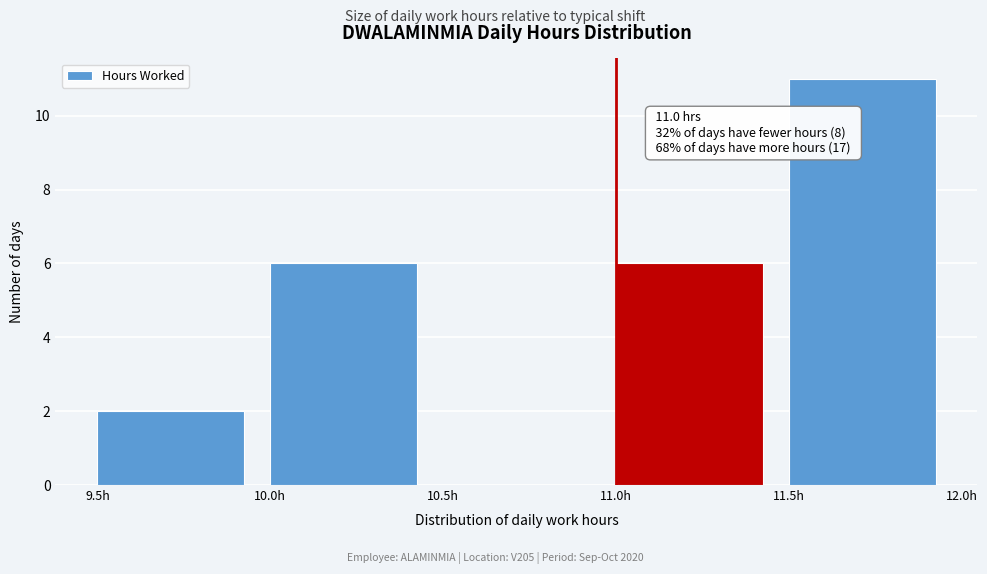

Over which range of the x-axis is the bar tallest?

11.5 to 12.0